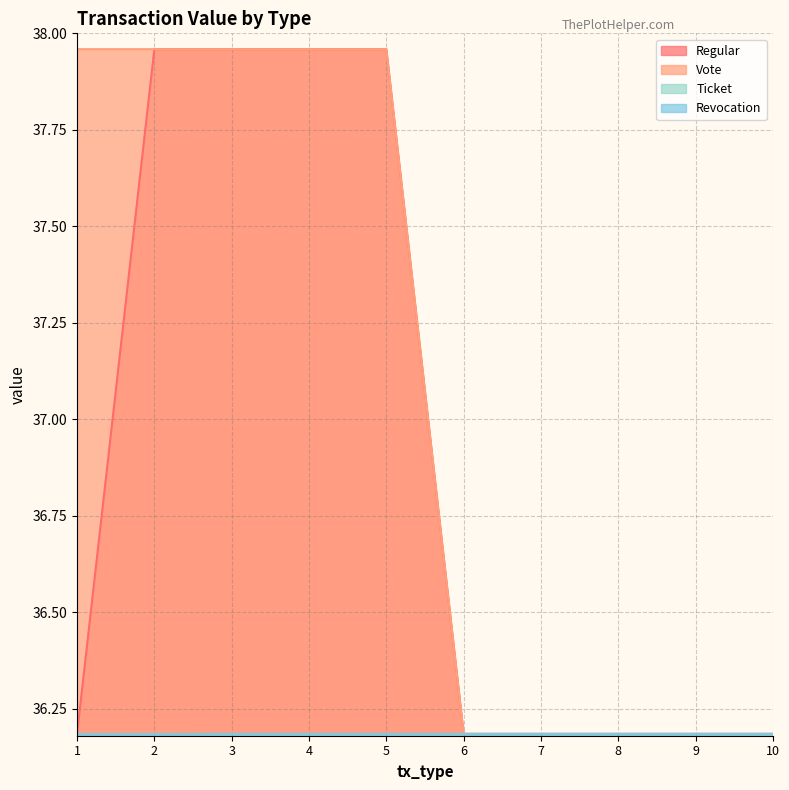

What is the sum of all Revocation values?

361.8